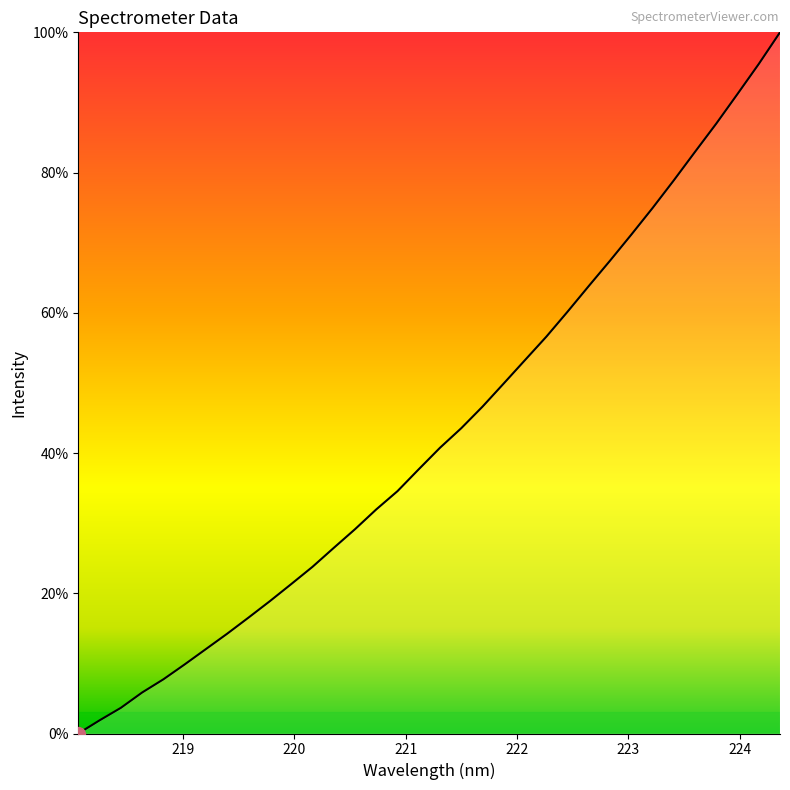

What is the difference between the maximum and minimum values?

100.0